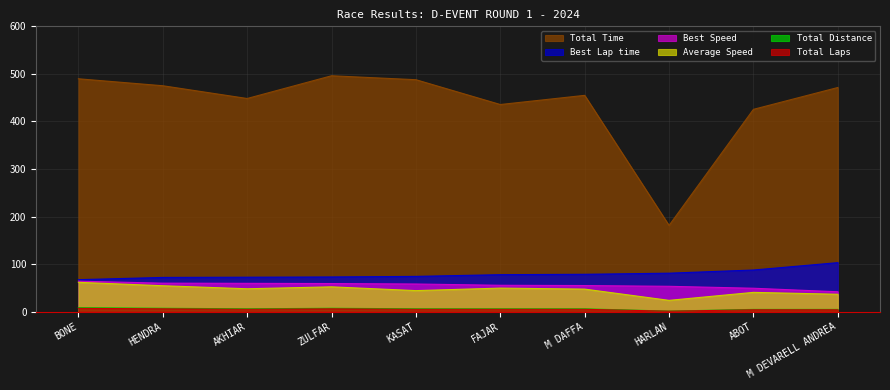

Which series has the largest total across all categories?

Total Time